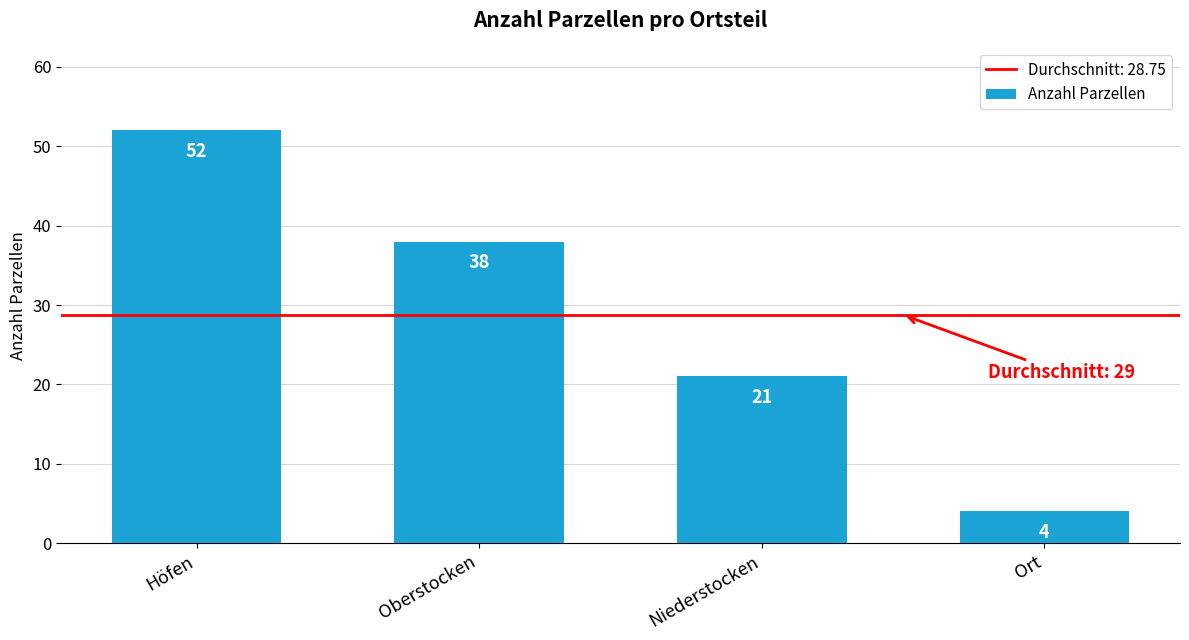

Which category has the lowest value across all series?

Ort